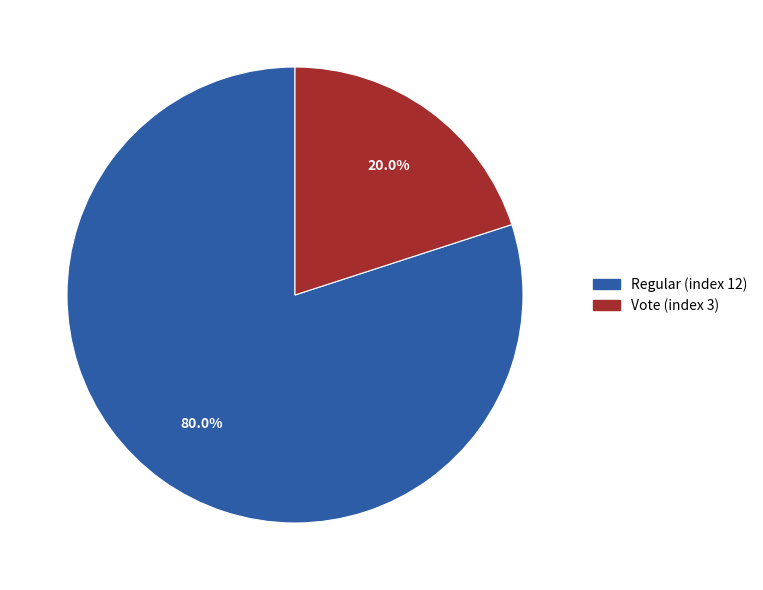

Between Vote (index 3) and Regular (index 12), which is larger?

Regular (index 12)